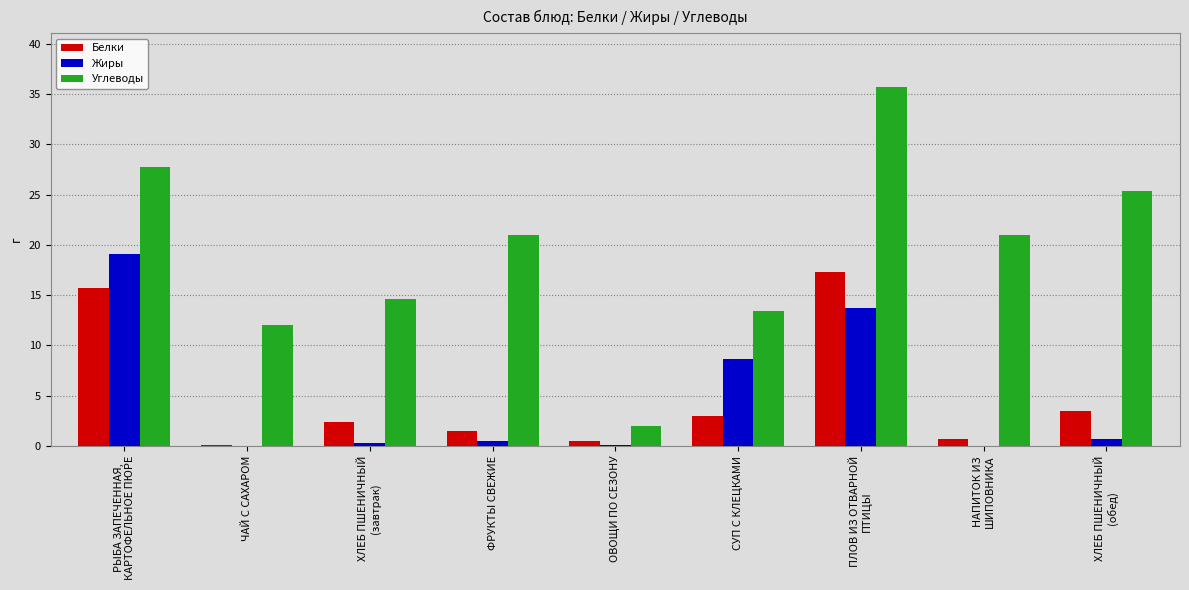

The value of Углеводы at ПЛОВ ИЗ ОТВАРНОЙ
ПТИЦЫ is 35.7. True or false?

True